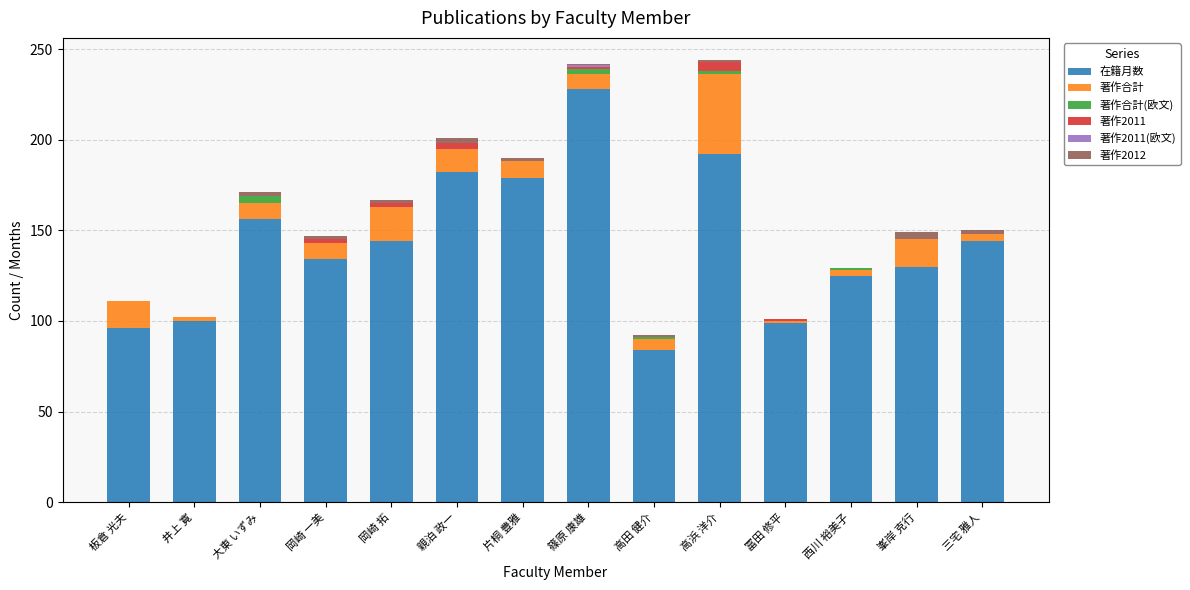

Are the bars grouped side by side (vs. stacked)?

No